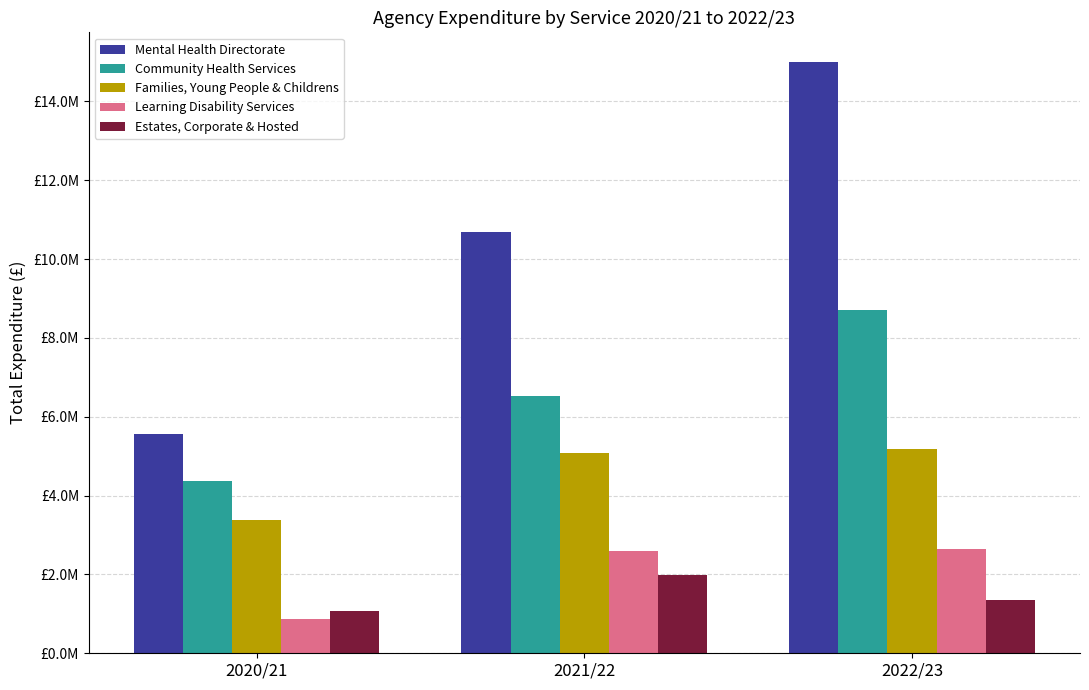

List the labels in order of Community Health Services value, largest first.

2022/23, 2021/22, 2020/21